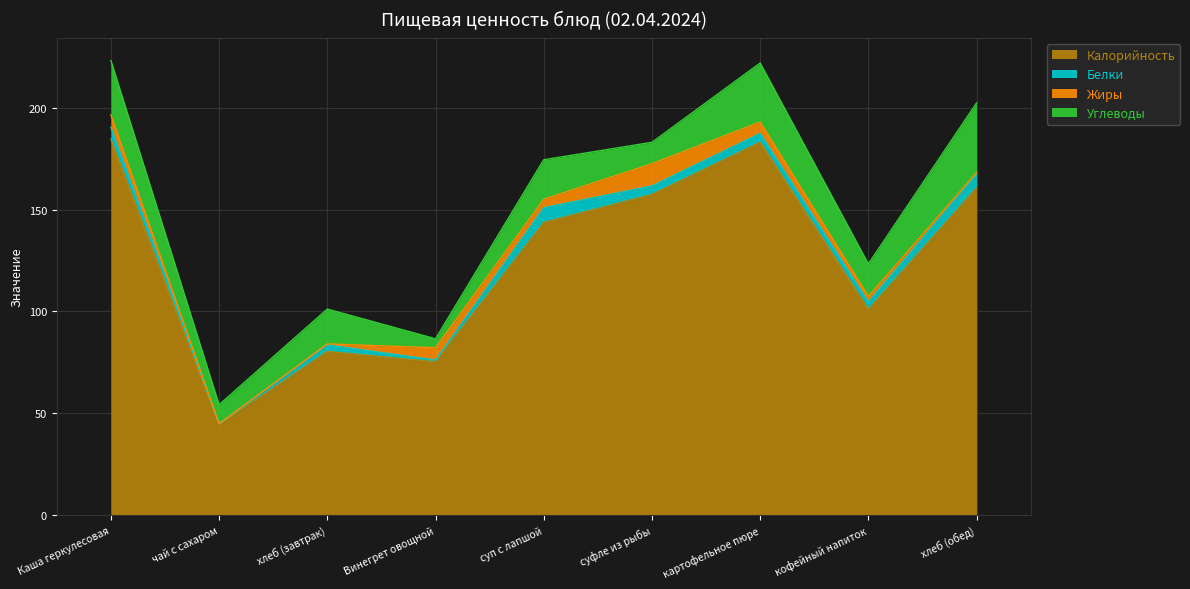

At which label does Калорийность first exceed 143?

Каша геркулесовая